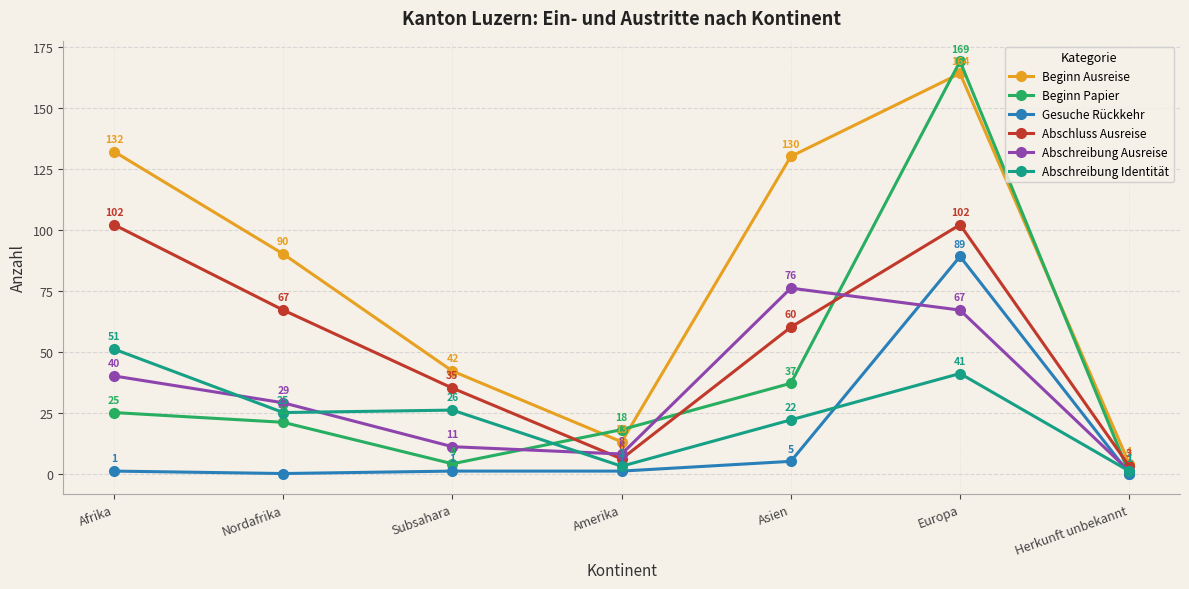

At which label is Beginn Ausreise closest to 84?

Nordafrika